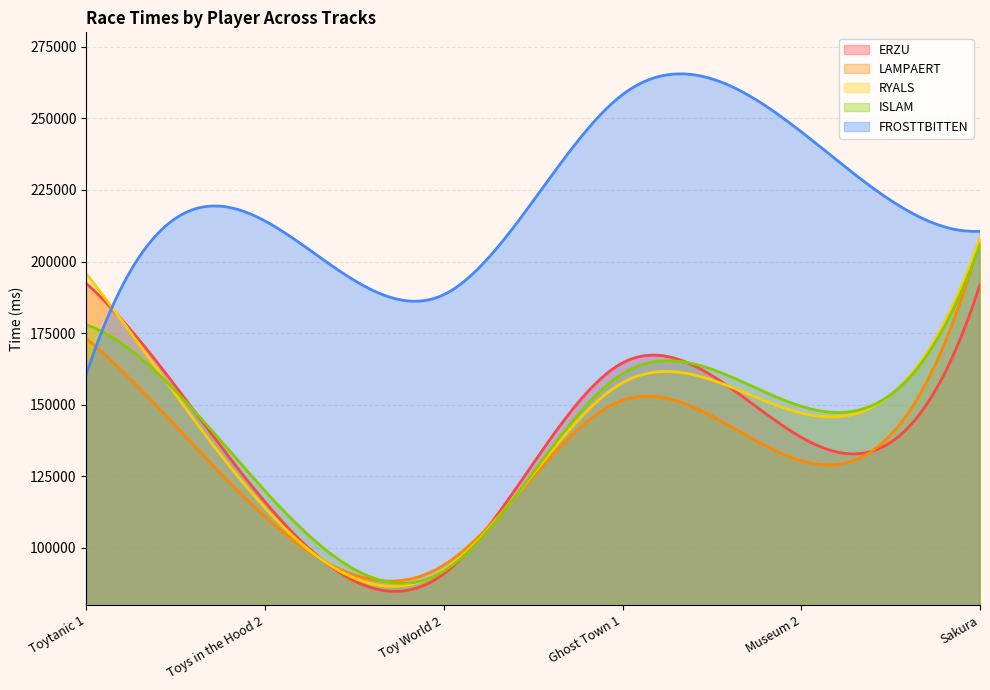

The RYALS series shows 157678 at Ghost Town 1. True or false?

True